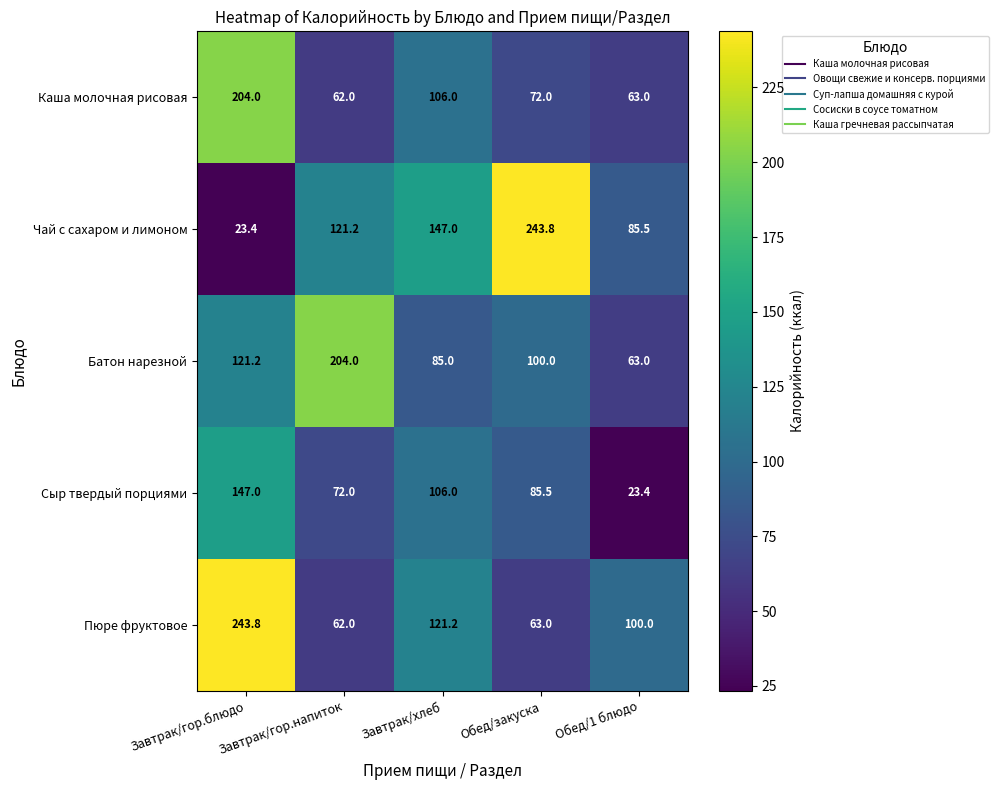

Rank the categories by Сыр твердый порциями value from highest to lowest.

Завтрак/гор.блюдо, Завтрак/хлеб, Обед/закуска, Завтрак/гор.напиток, Обед/1 блюдо